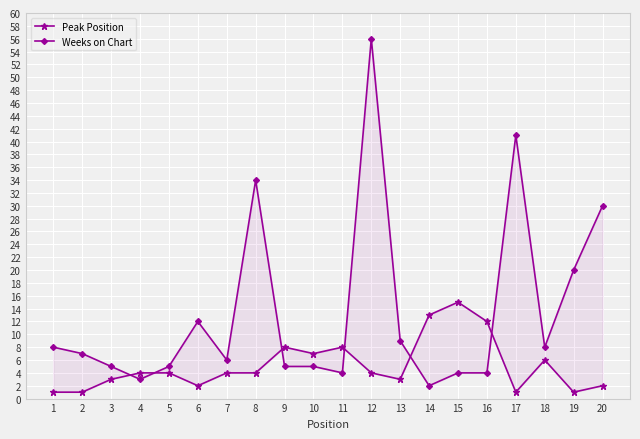

At which category is the sum across all series the highest?

12